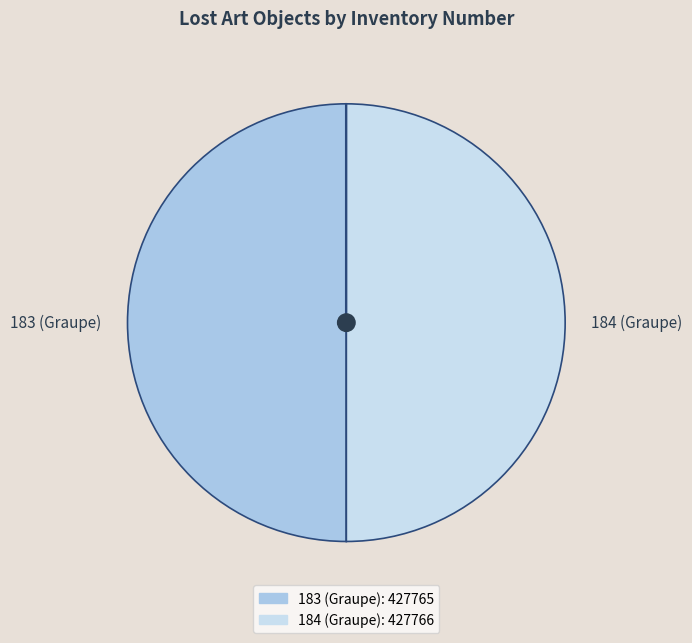

Is it true that 184 (Graupe) is 50% of the pie?

True